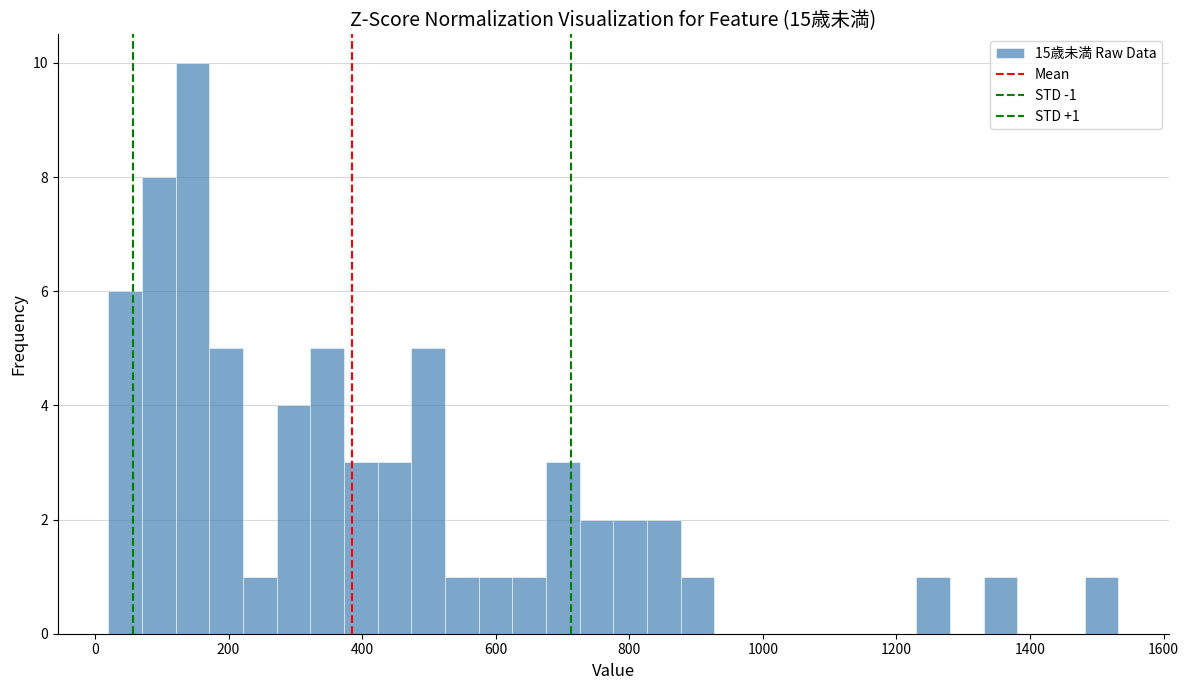

Read against the x-axis, roughly where is the centre of the tallest bar?

140